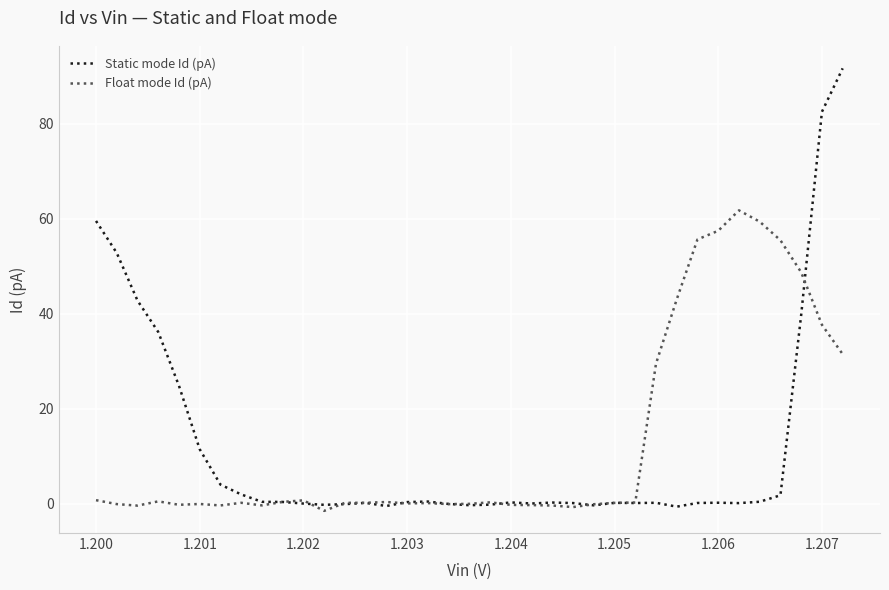

Which series has the largest range (max minus min)?

Static mode Id (pA)